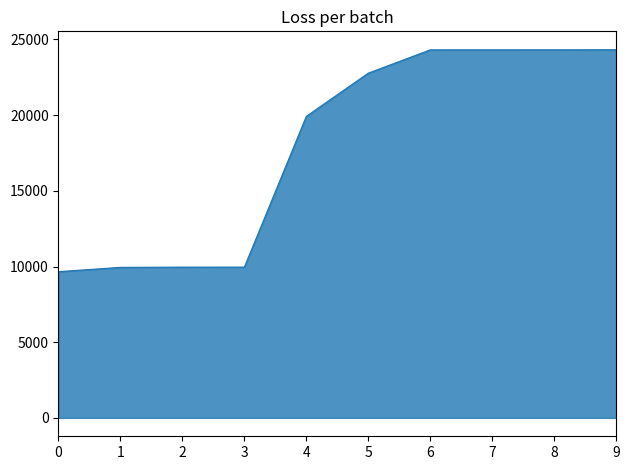

The value at 2 is 9958. True or false?

True